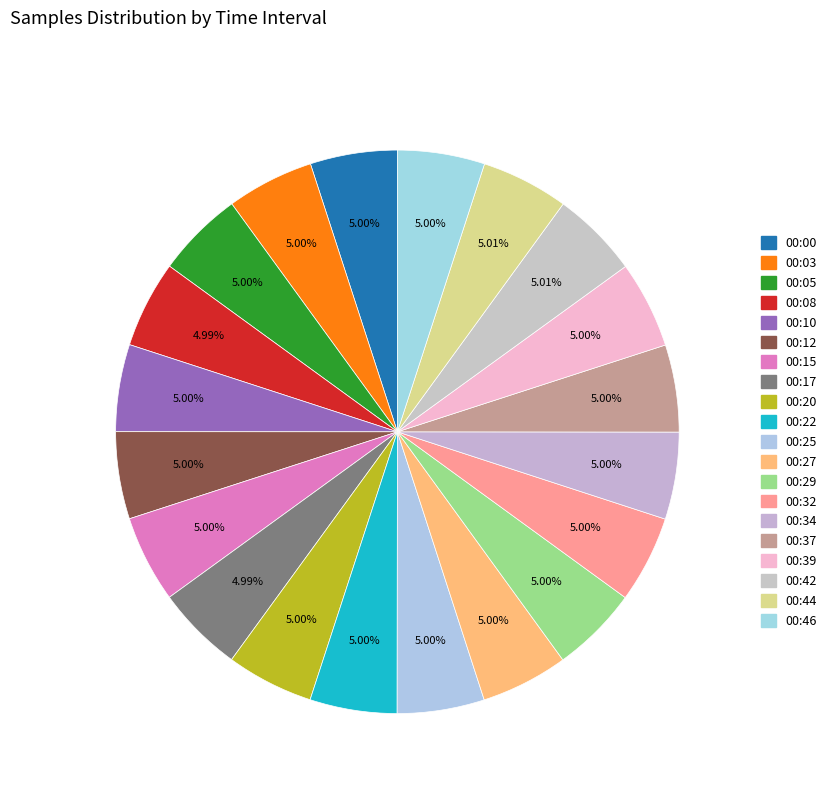

How many segments does this pie chart have?

20